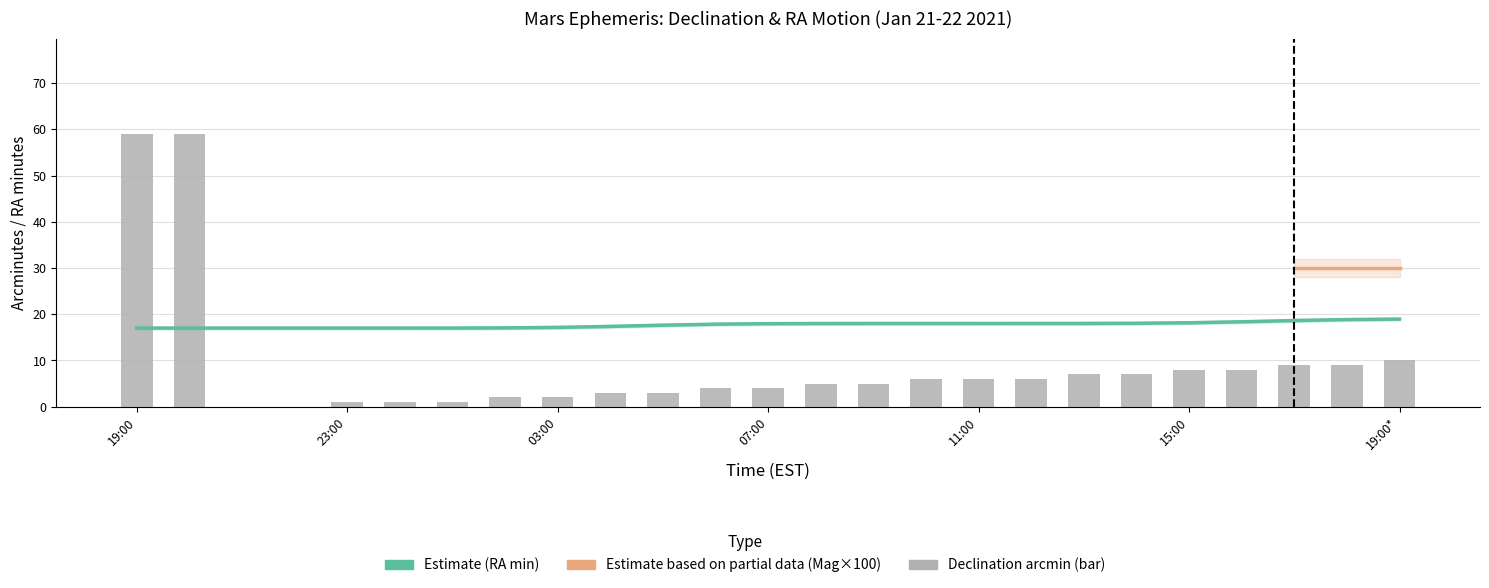

What position from the left is 02:00?

8